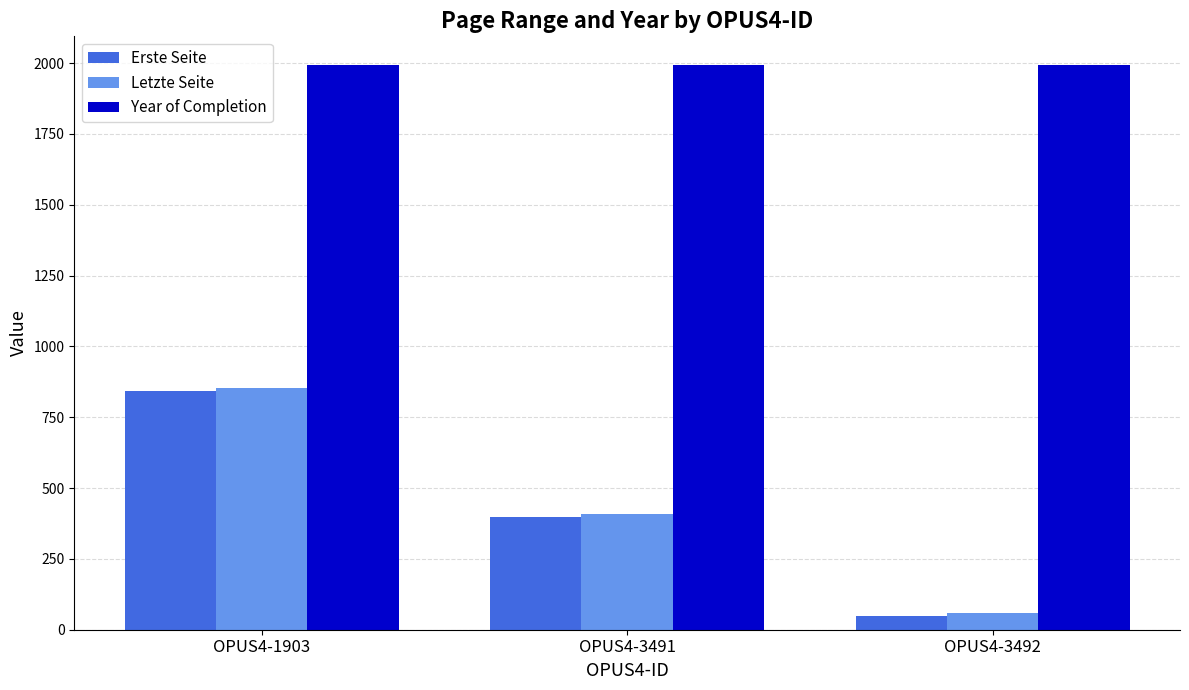

How many series are shown in this chart?

3